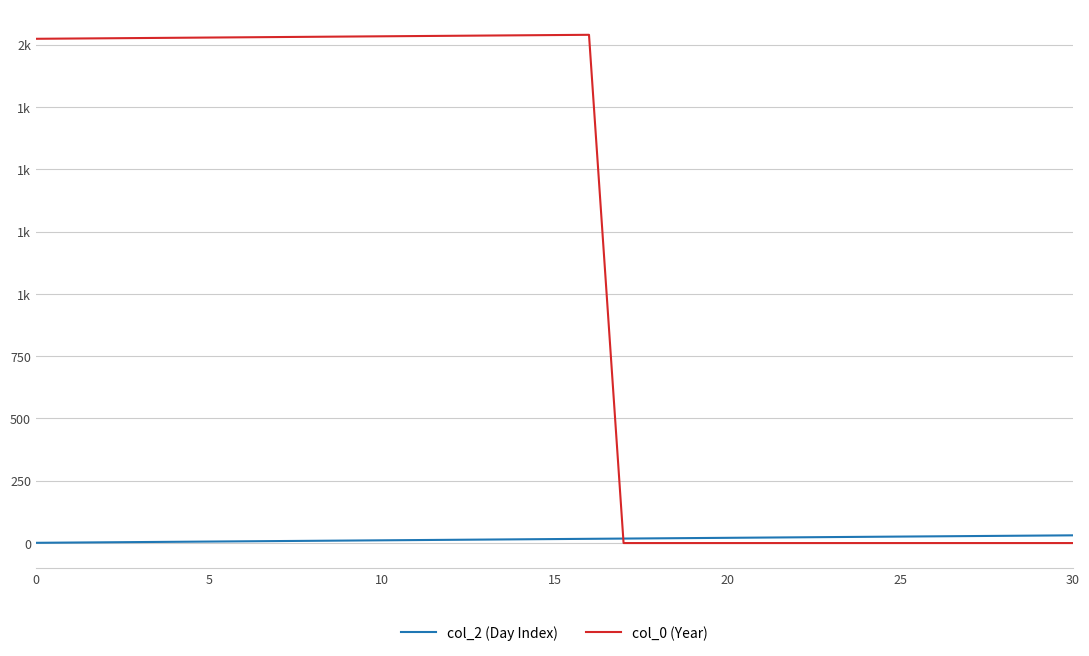

Which series has the largest total across all categories?

col_0 (Year)